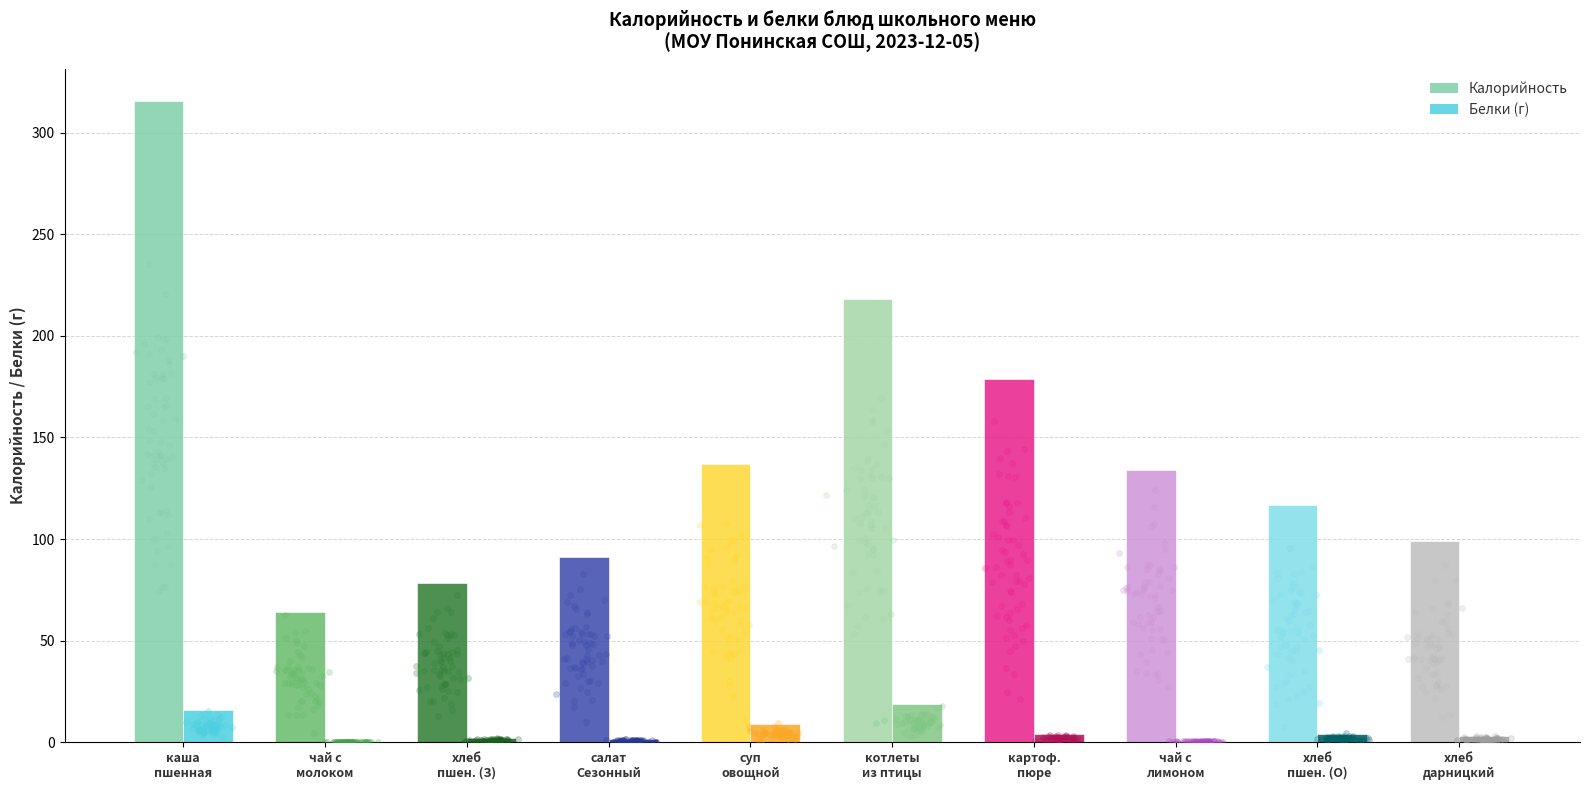

At how many categories does at least one series exceed 117?

5